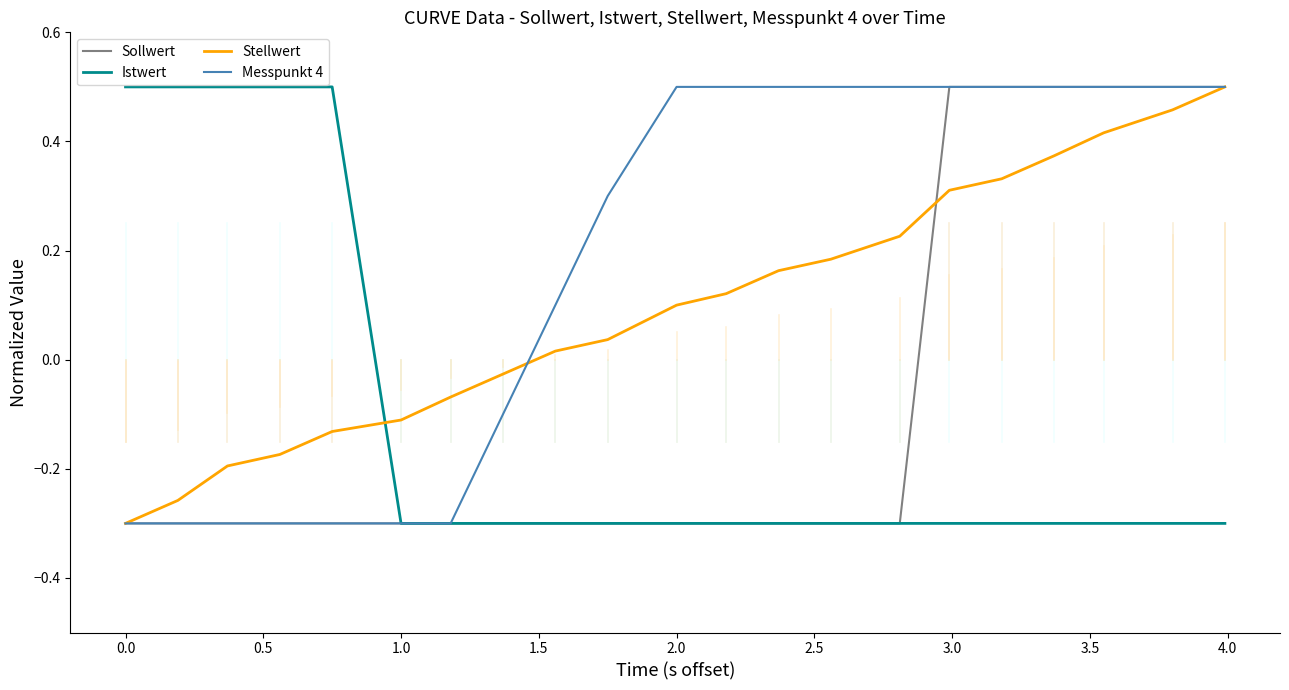

Which series ends up on top after the final intersection of Istwert and Stellwert?

Stellwert